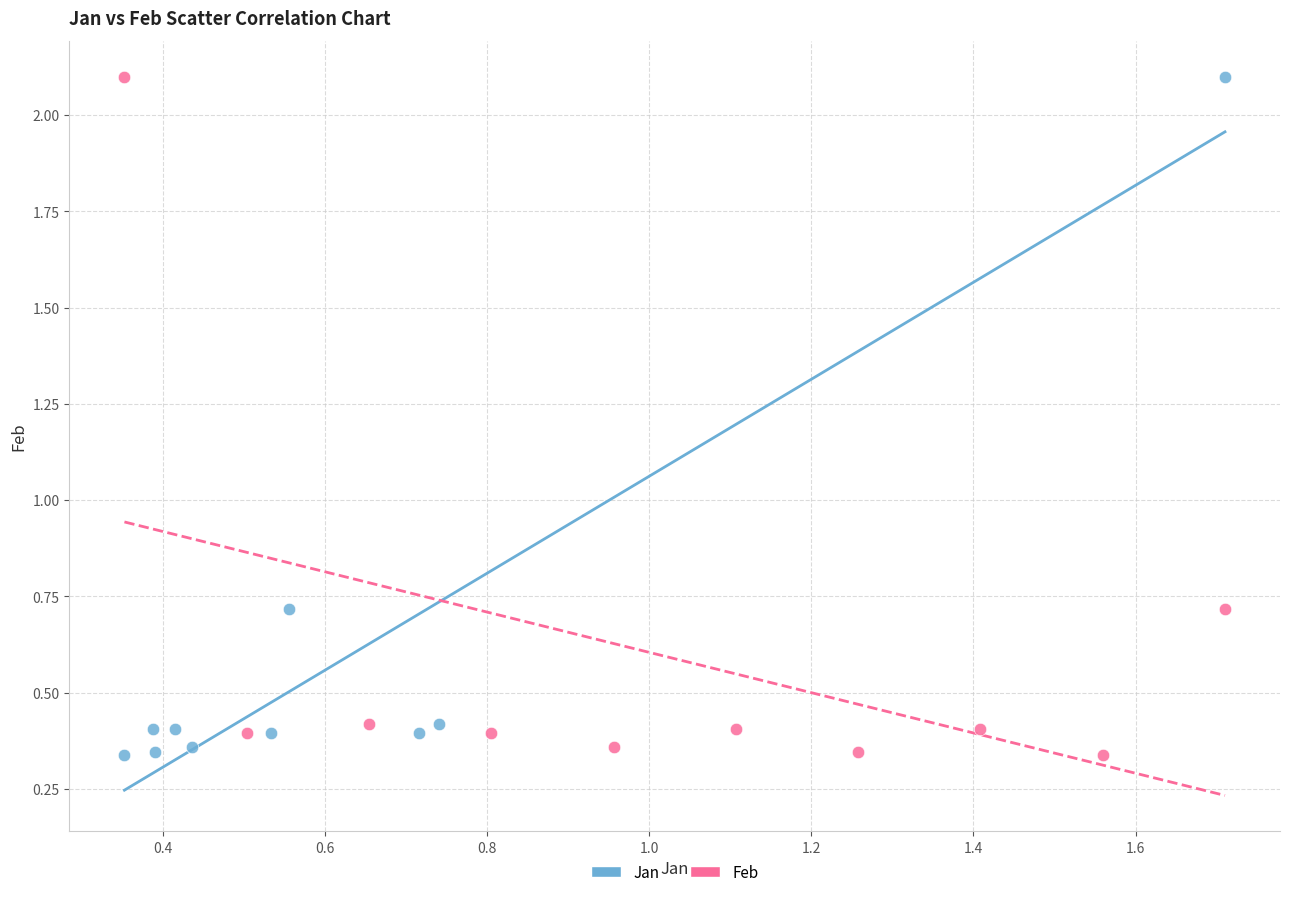

What are all the series names shown in the legend?

Jan, Feb